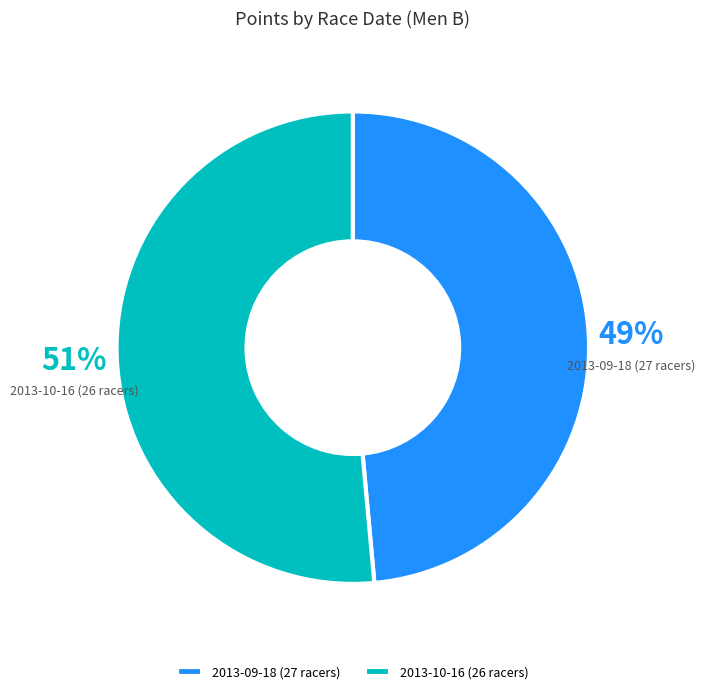

Do 2013-10-16 (26 racers) and 2013-09-18 (27 racers) together represent more than half of the pie?

Yes